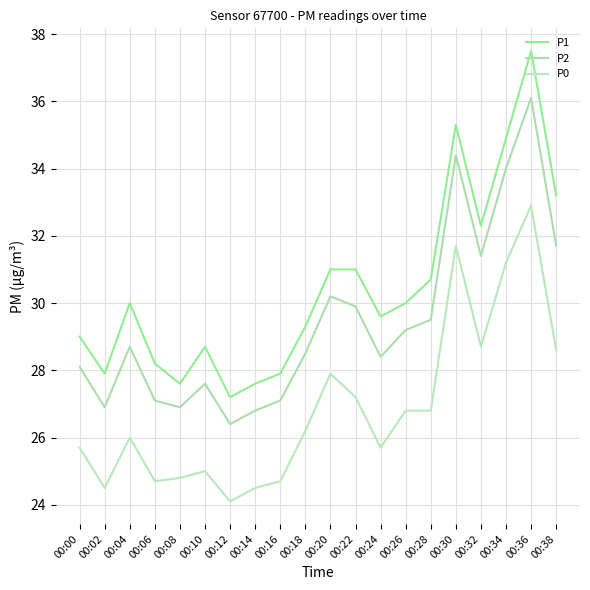

True or false: P1 and P0 intersect in this chart.

False